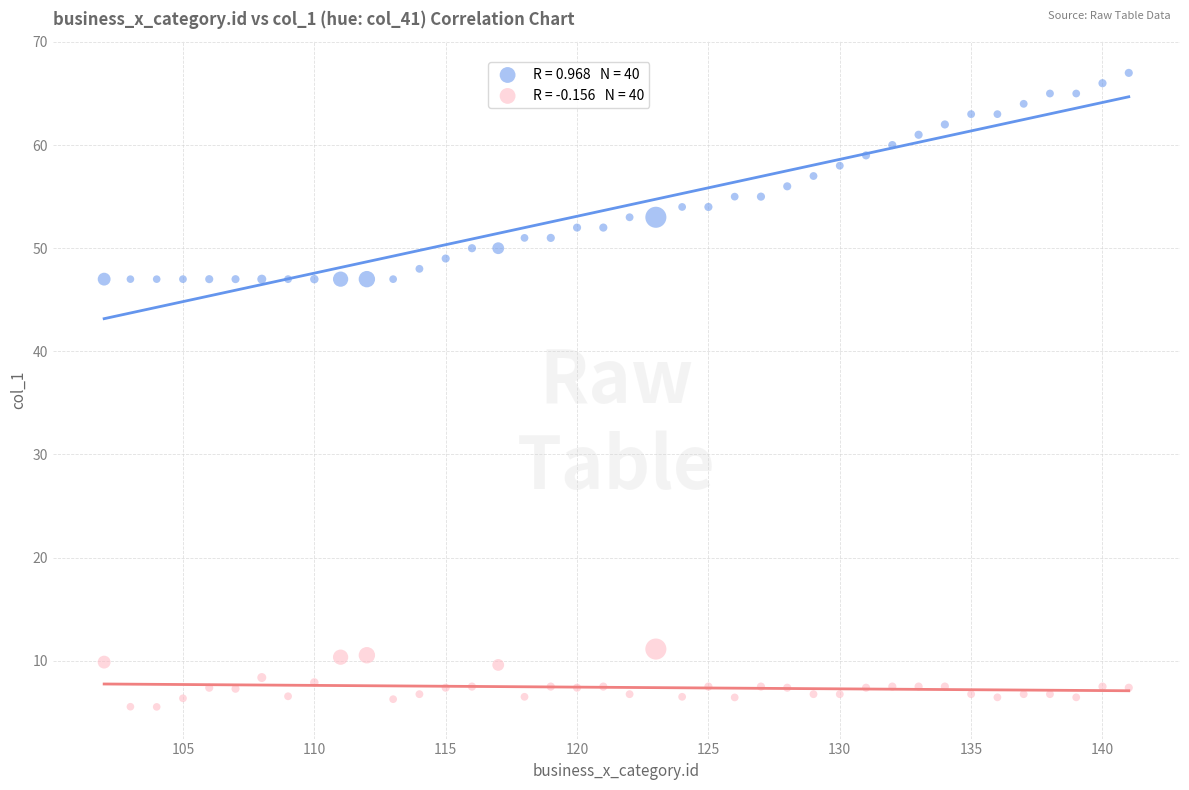

Across all data points, what is the range of X values (max minus min)?

39.0